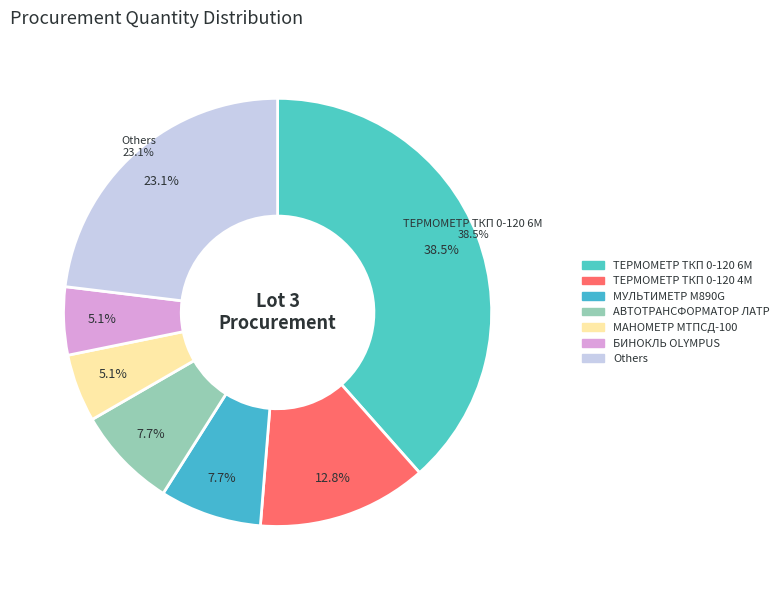

To the nearest percent, what is the combined percentage of МУЛЬТИМЕТР M890G and МАНОМЕТР МТПCД-100?

13%